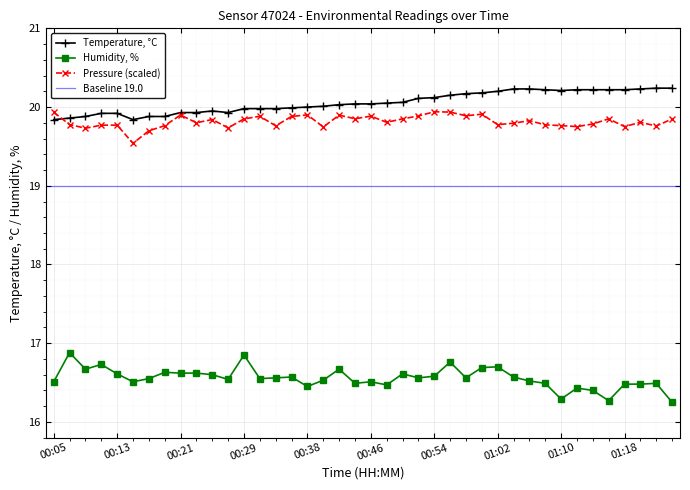

The value of temperature at 01:10 is 28.3. True or false?

False